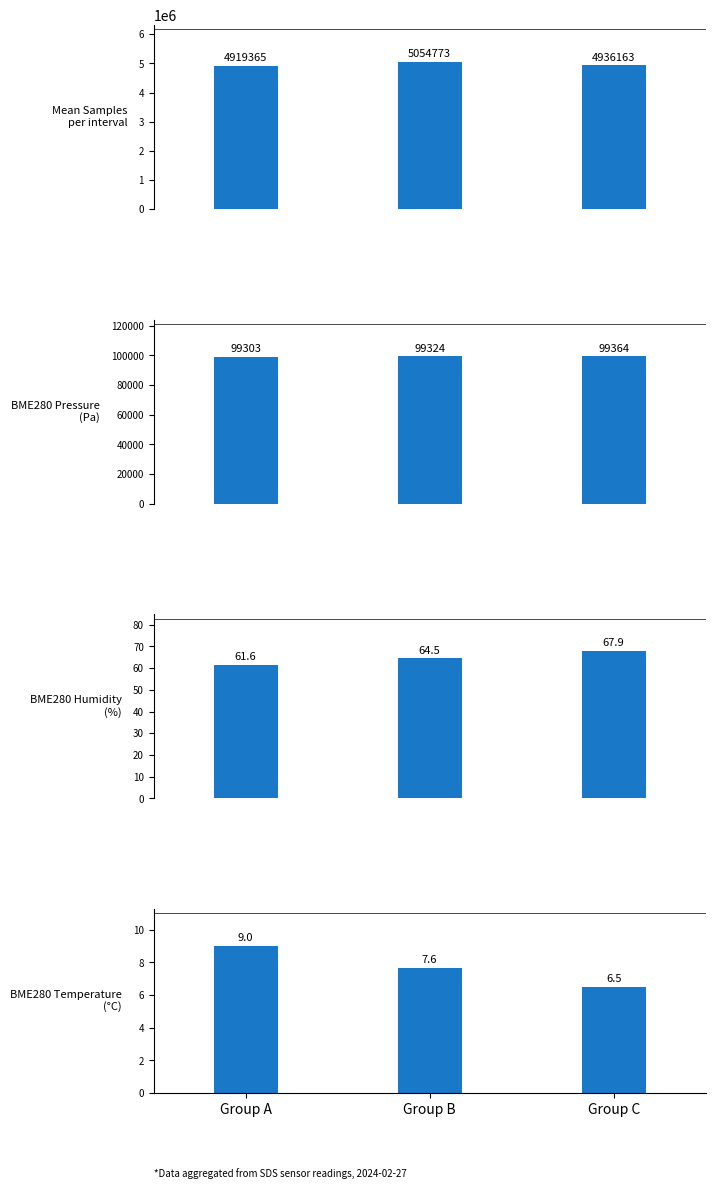

Which series has the largest total across all categories?

Samples